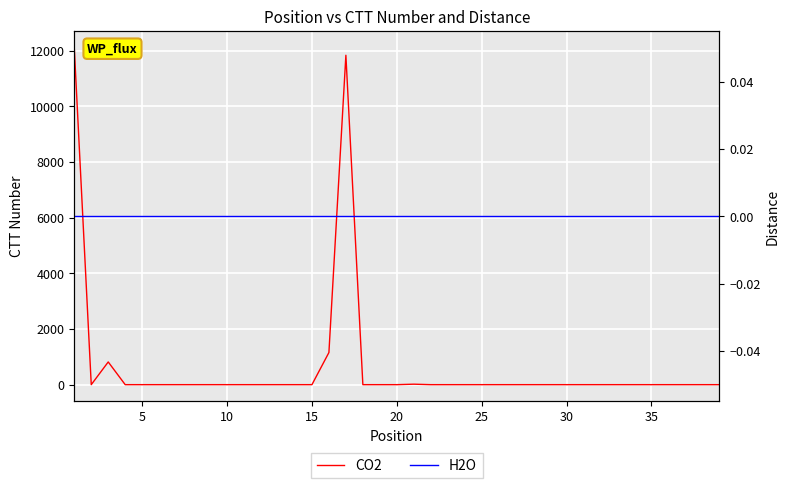

How many distinct data groups are displayed?

2